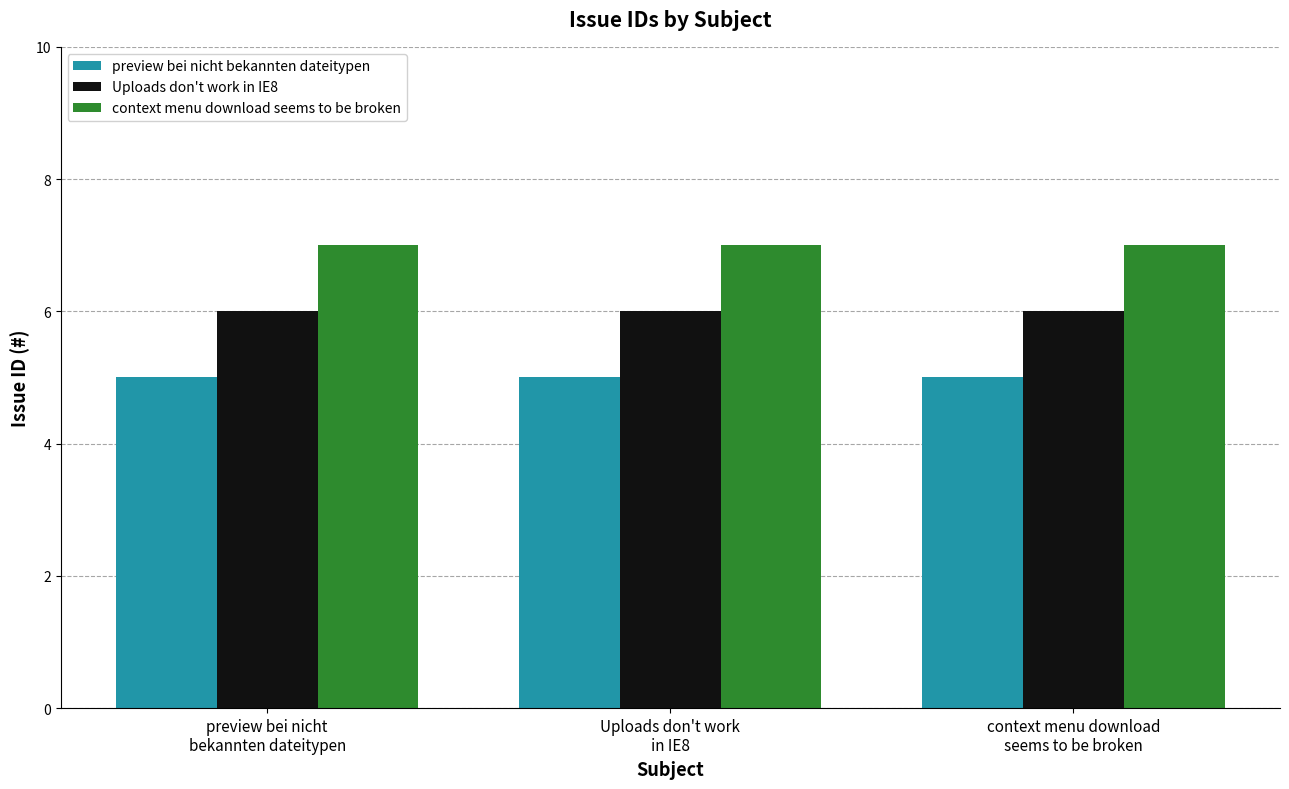

Which series has the largest total across all categories?

context menu download seems to be broken